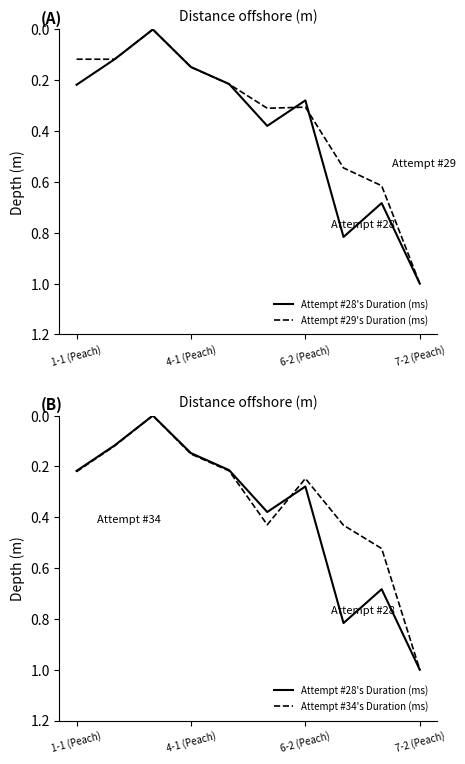

Which series has the largest range (max minus min)?

Attempt #28's Duration (ms)